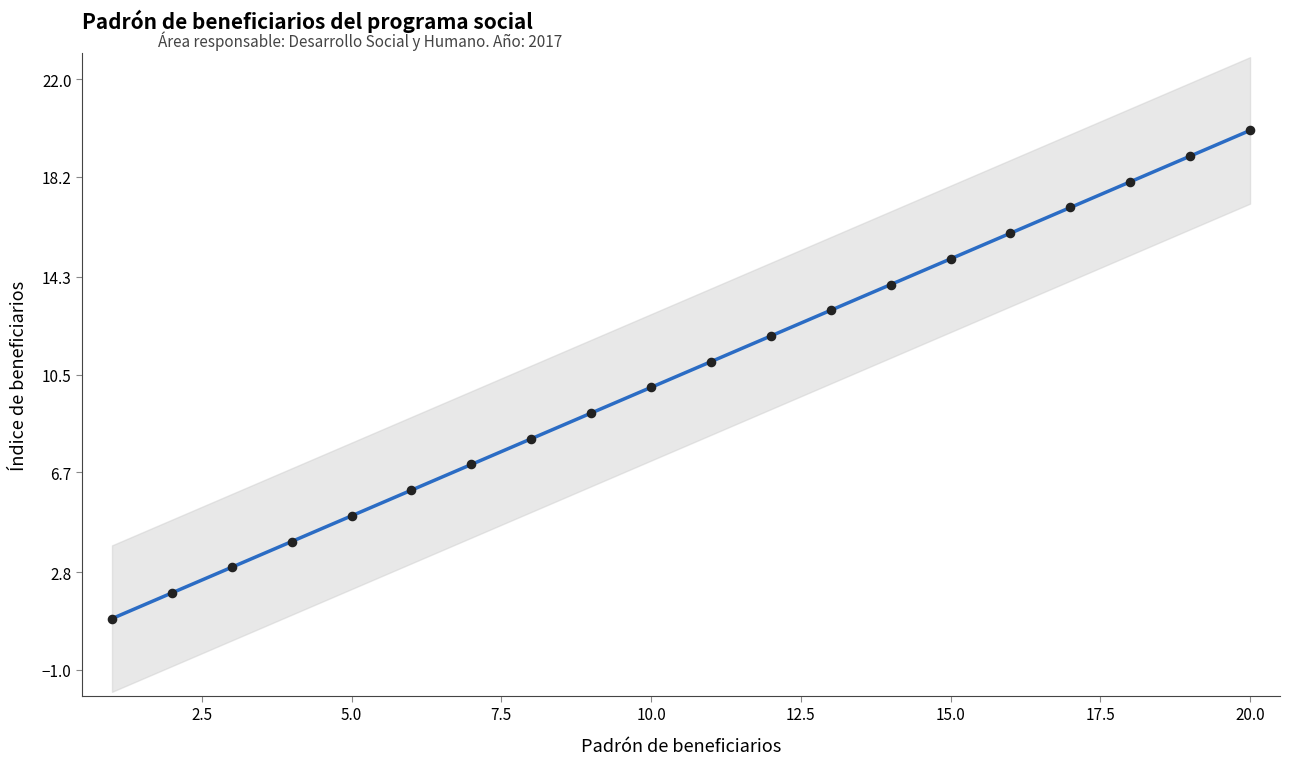

What is the change in value from 2 to 9?

+7